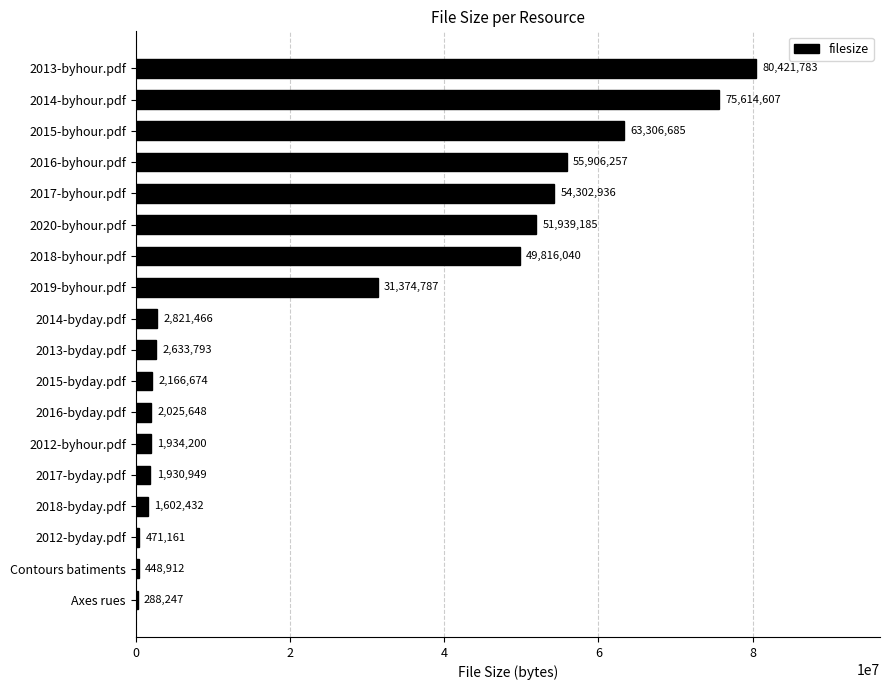

Approximately how many times larger is the value at 2017-byhour.pdf compared to 2016-byhour.pdf?

1.0